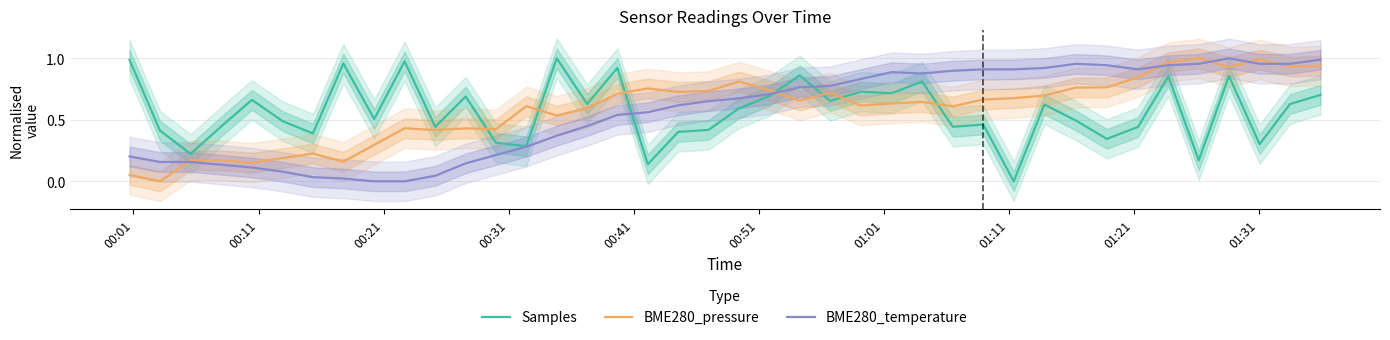

True or false: BME280_pressure and BME280_temperature intersect in this chart.

True